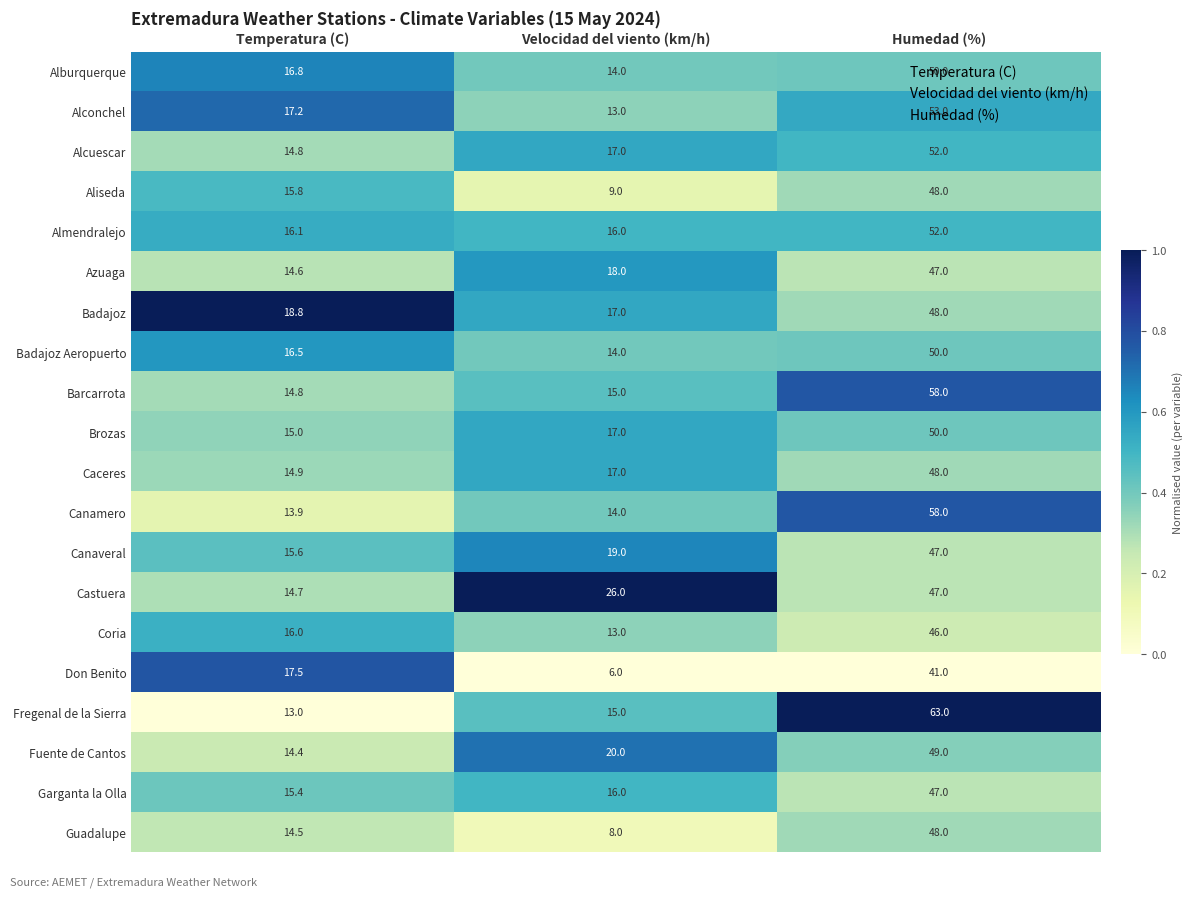

At which label is Don Benito closest to 23?

Temperatura (C)